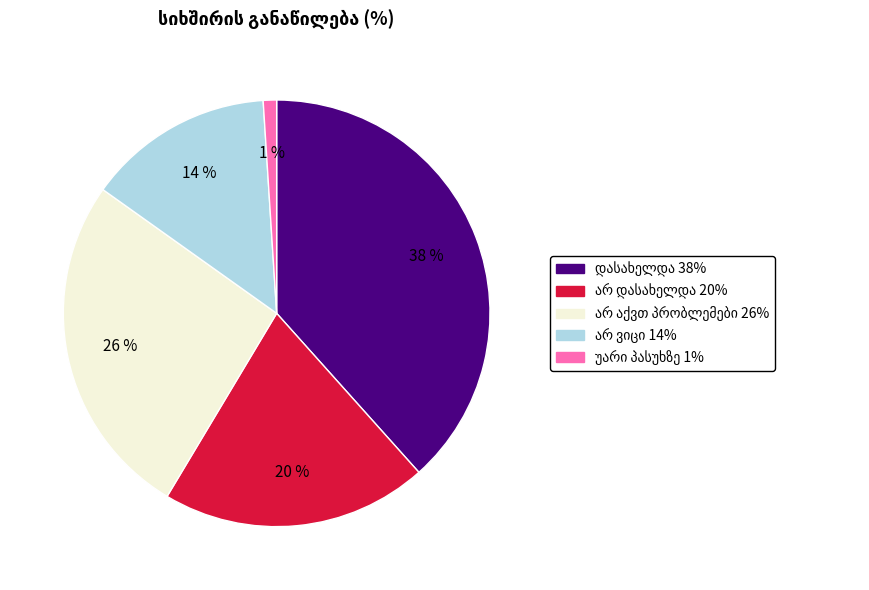

Does any single category account for the majority?

No